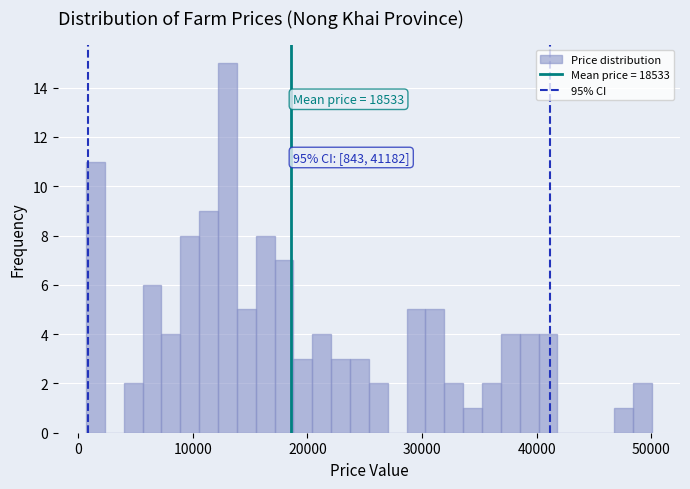

Around what value on the x-axis is the tallest bar? Give the approximate position of its centre, as read against the axis.

13000